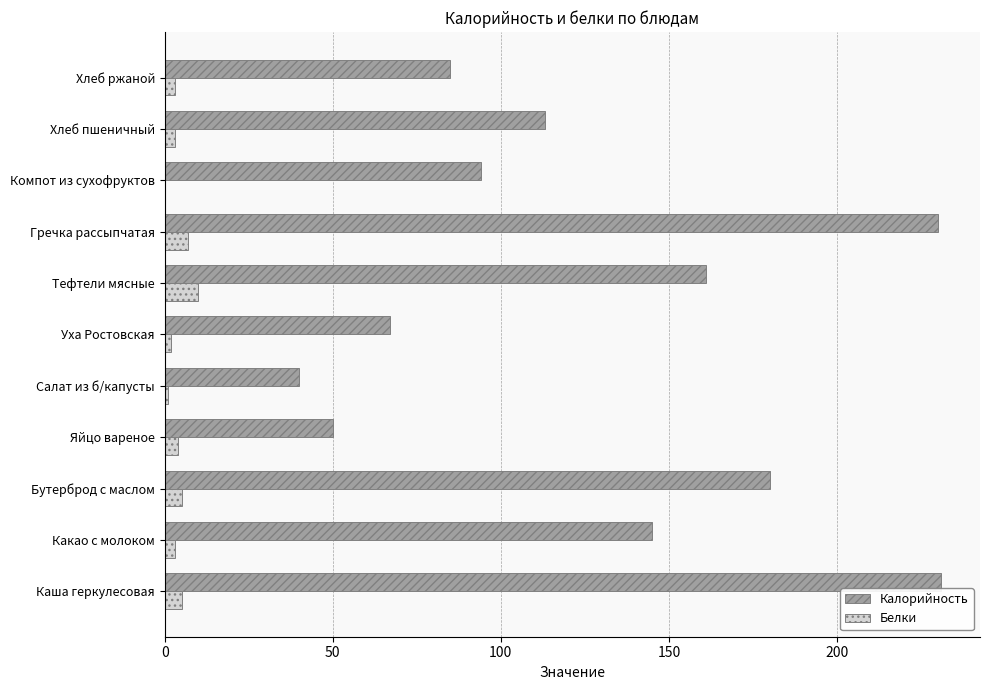

Which series has the largest total across all categories?

Калорийность